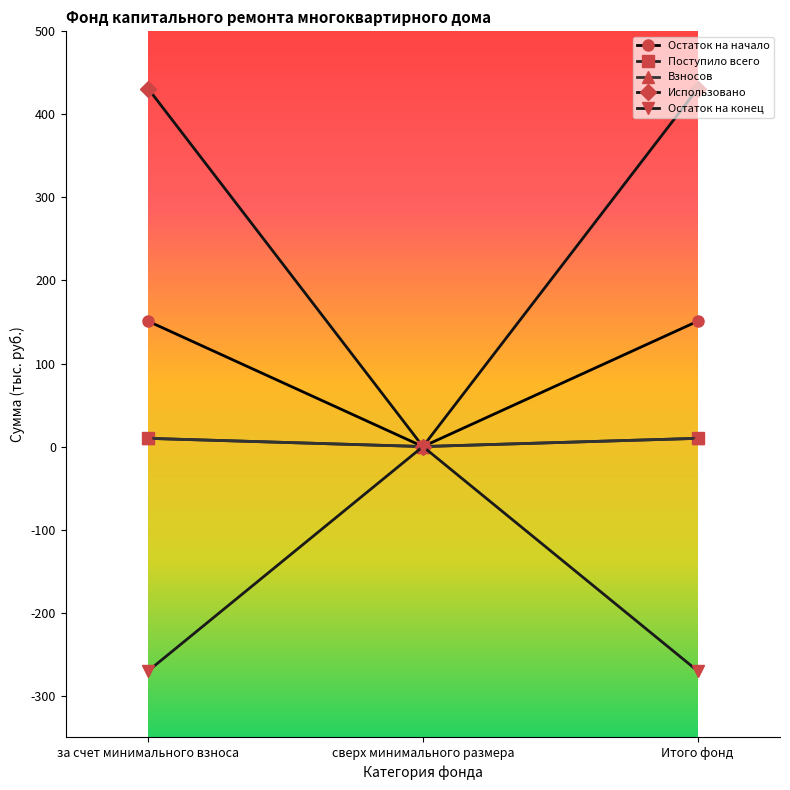

What is the difference between the Взносов values at сверх минимального размера and за счет минимального взноса?

9.9